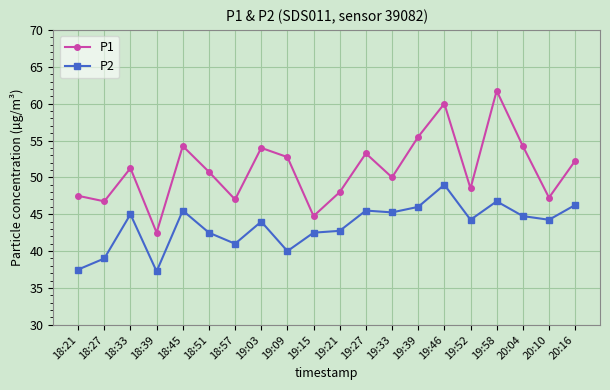

Where is the first local minimum for P2?

18:39